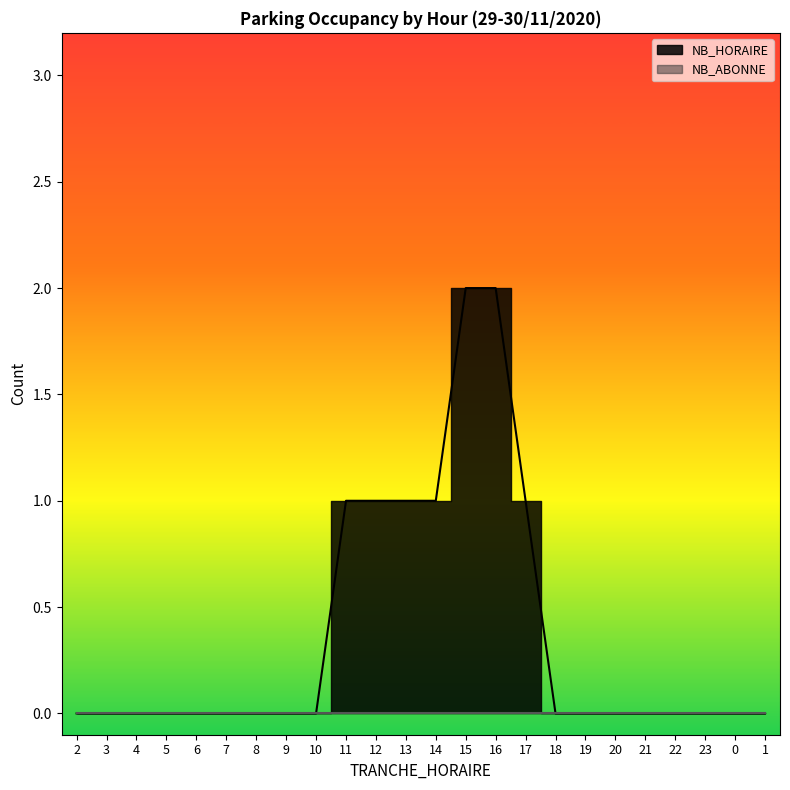

Reading left to right, what are all the values shown in this chart?

0	0	0	0	0	0	0	0	0	1	1	1	1	2	2	1	0	0	0	0	0	0	0	0